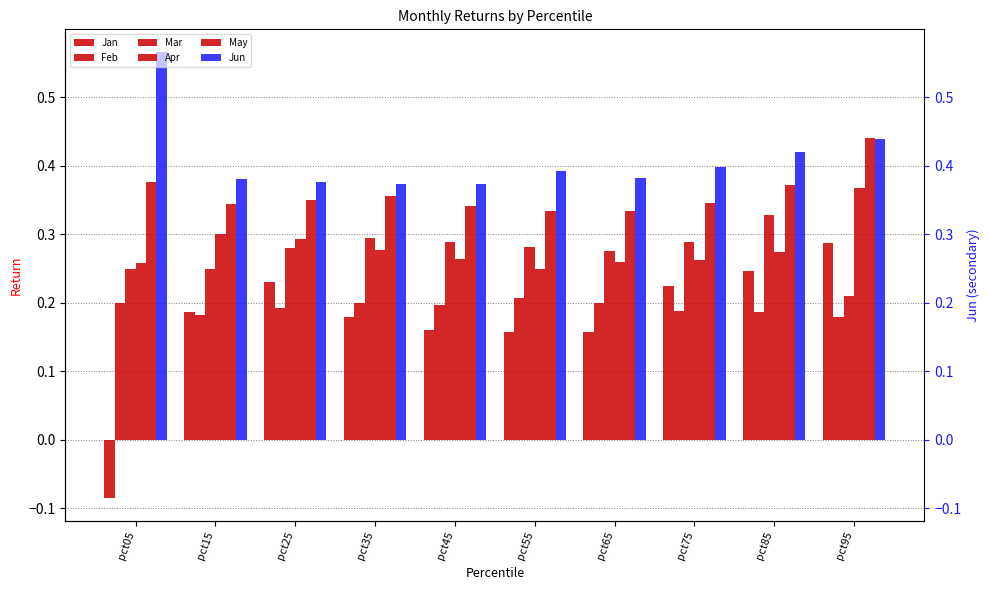

Rank the series at pct85 from lowest to highest value.

Feb, Jan, Apr, Mar, May, Jun